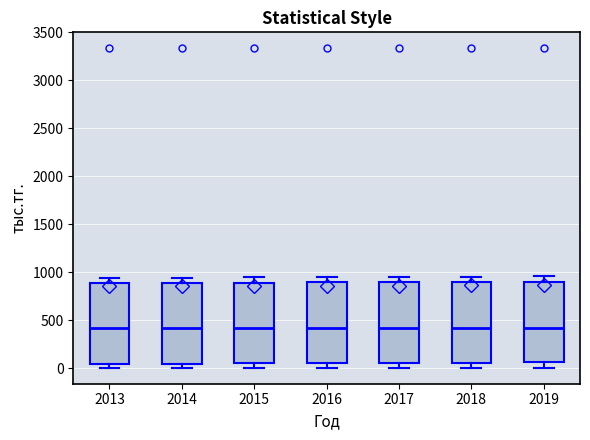

Reading left to right, read every box against the y-axis: the position of its median line, the range the box covers, and the ends of its whiskers. The values are not printed on the chart, so give them approximately, as read against the axis.

2013: median 400, box 50 to 900, whiskers 0 to 950
2014: median 400, box 50 to 900, whiskers 0 to 950
2015: median 400, box 50 to 900, whiskers 0 to 950
2016: median 400, box 50 to 900, whiskers 0 to 950
2017: median 400, box 50 to 900, whiskers 0 to 950
2018: median 400, box 50 to 900, whiskers 0 to 950
2019: median 400, box 50 to 900, whiskers 0 to 950